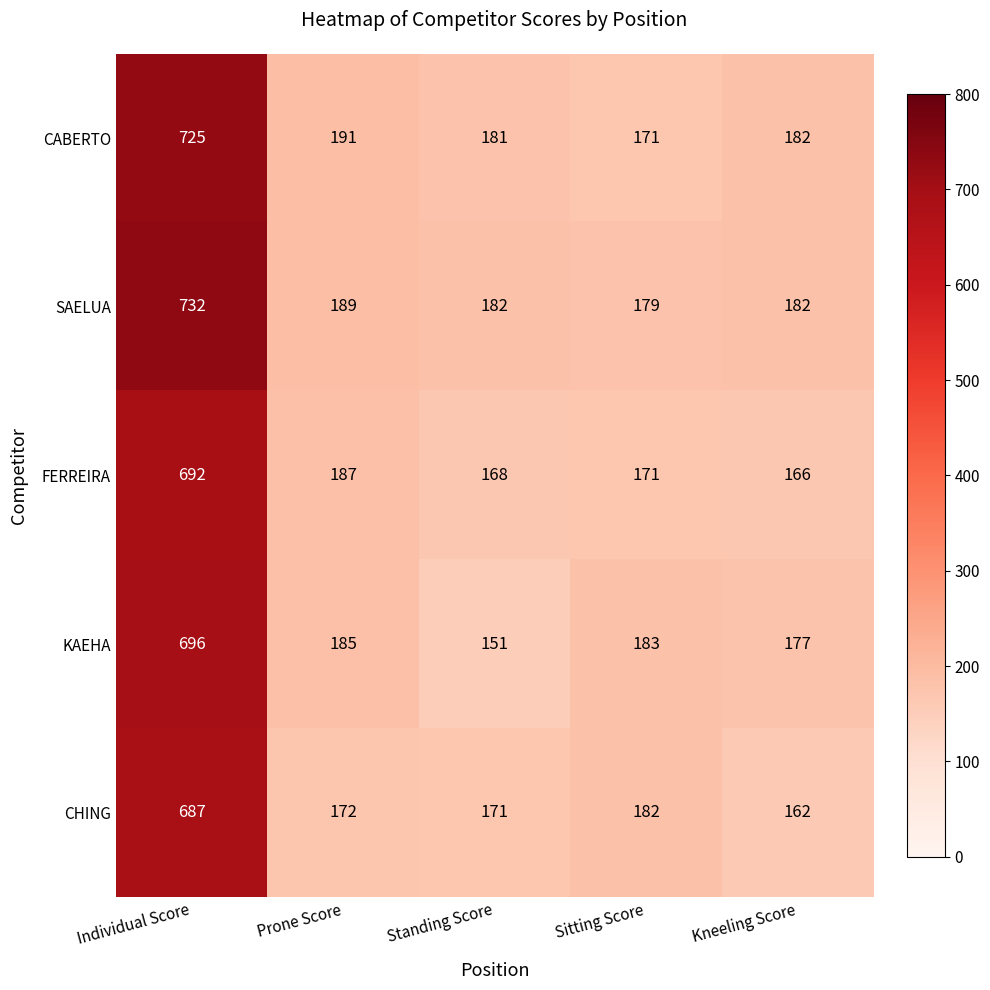

Reading left to right, what are all the values shown in this chart?

CABERTO: Individual Score=725	Prone Score=191	Standing Score=181	Sitting Score=171	Kneeling Score=182
SAELUA: Individual Score=732	Prone Score=189	Standing Score=182	Sitting Score=179	Kneeling Score=182
FERREIRA: Individual Score=692	Prone Score=187	Standing Score=168	Sitting Score=171	Kneeling Score=166
KAEHA: Individual Score=696	Prone Score=185	Standing Score=151	Sitting Score=183	Kneeling Score=177
CHING: Individual Score=687	Prone Score=172	Standing Score=171	Sitting Score=182	Kneeling Score=162